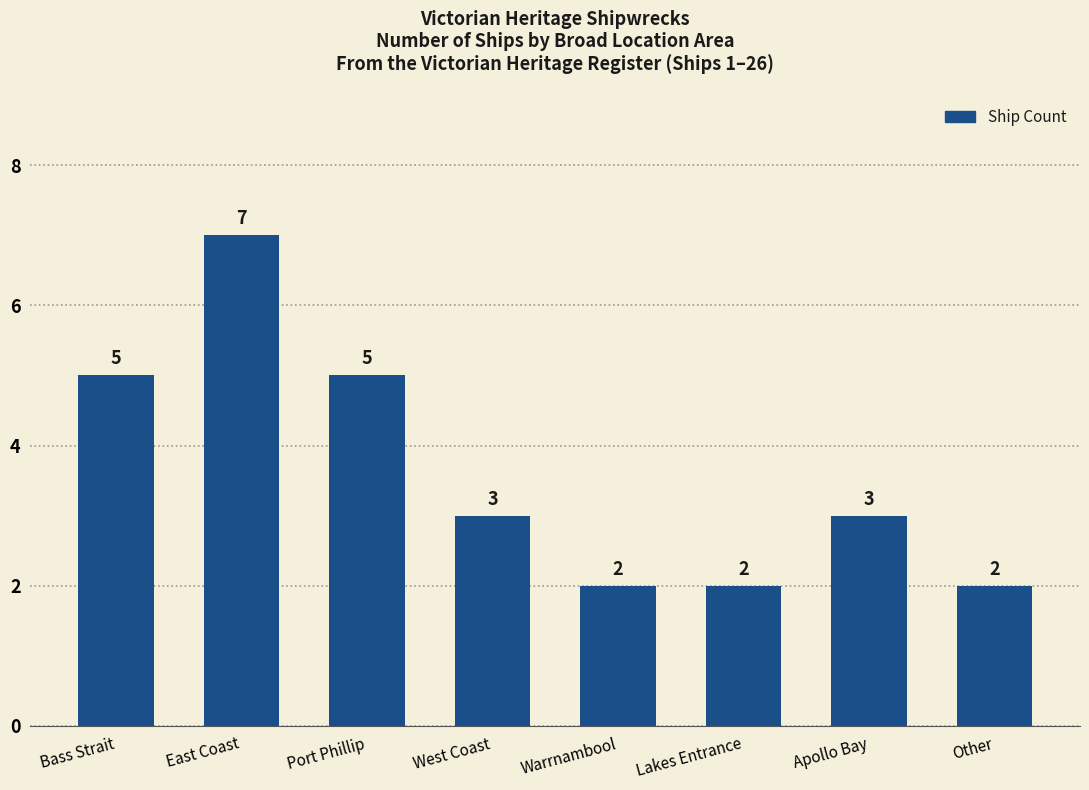

At which category does the chart reach its peak across all series?

East Coast